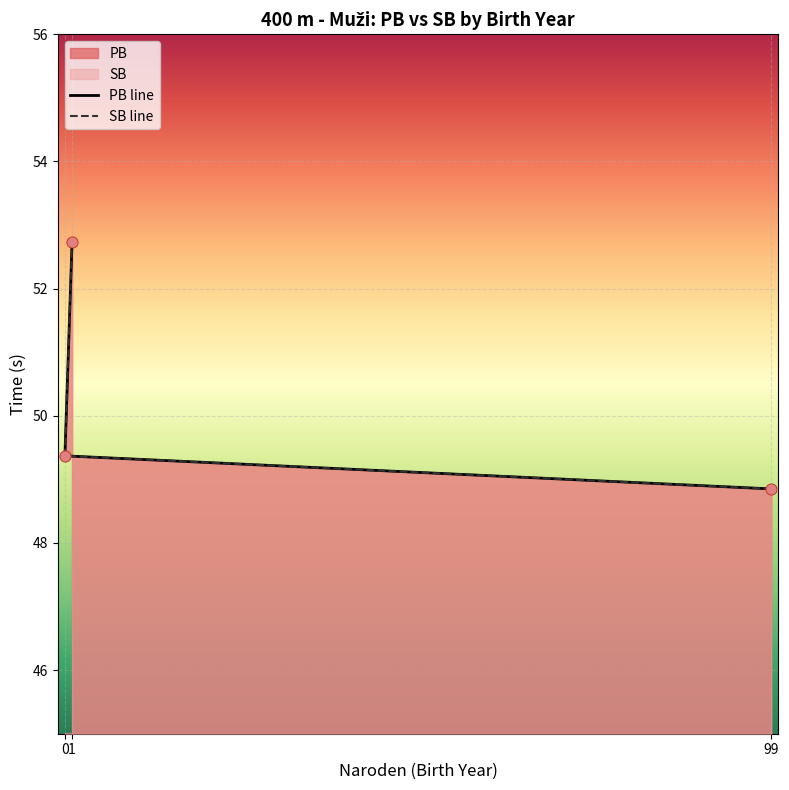

What is the total value across all series at 0?

98.7